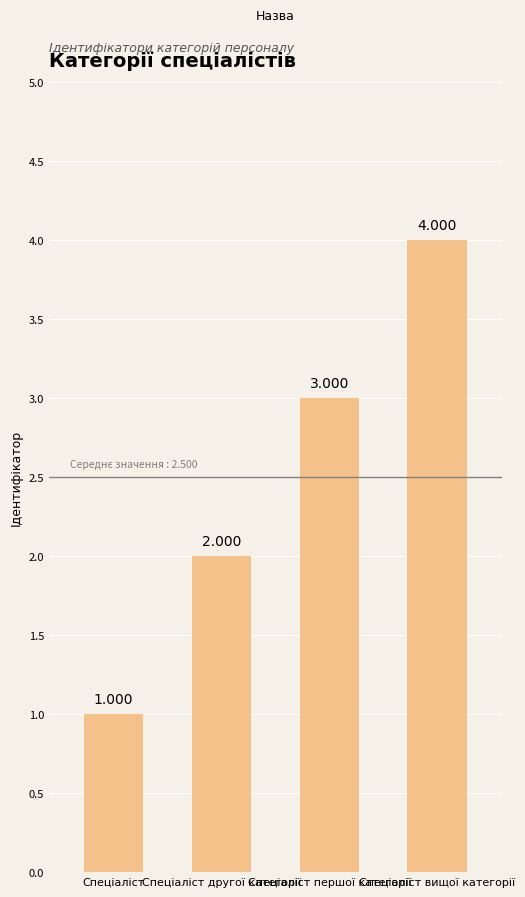

How many bars are there in total?

4